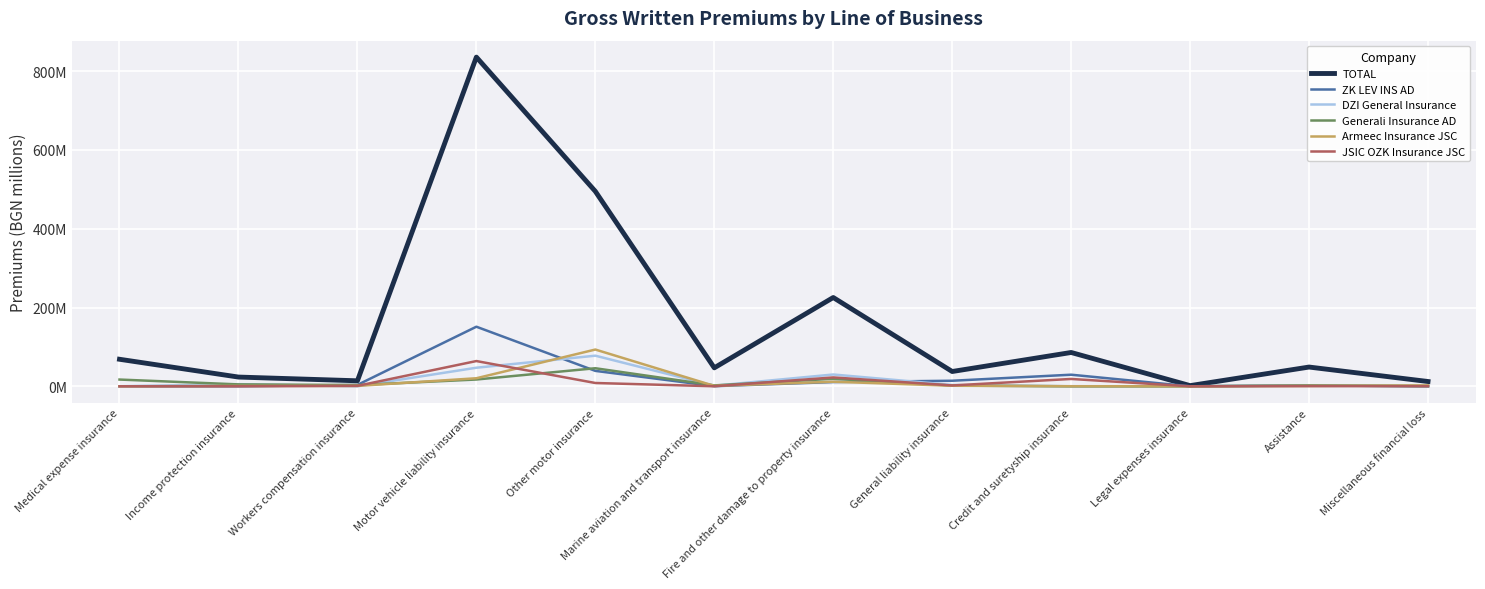

List the series in order of their peak value, highest first.

TOTAL, ZK LEV INS AD, Armeec Insurance JSC, DZI General Insurance, JSIC OZK Insurance JSC, Generali Insurance AD